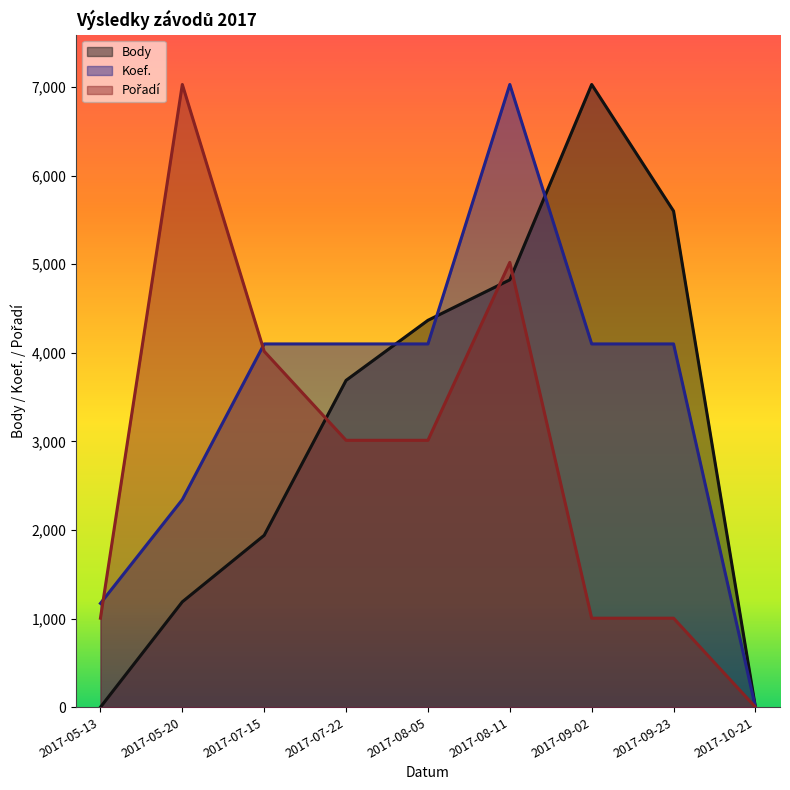

Rank the series by their average value, from highest to lowest.

Koef., Body, Pořadí